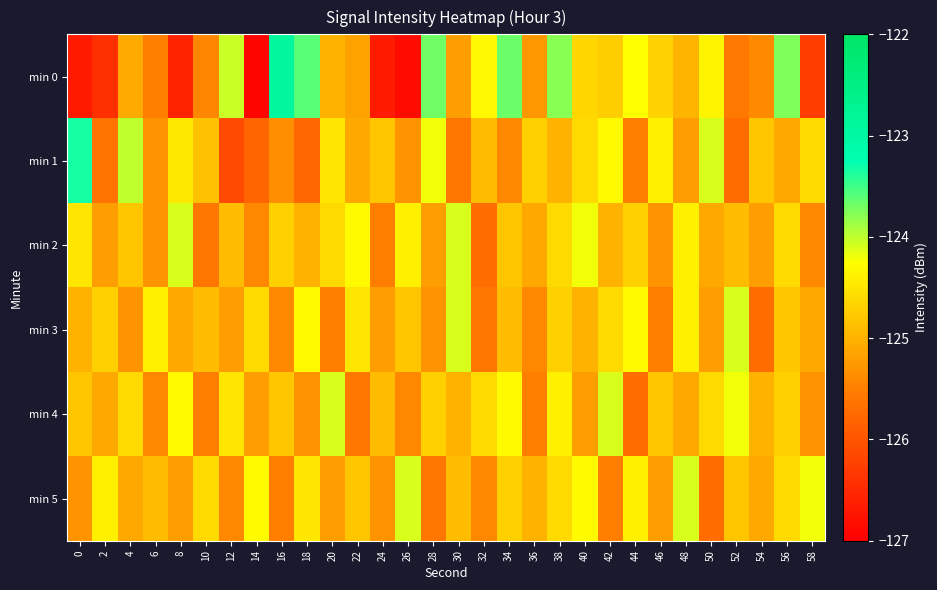

Rank the series at 0 from highest to lowest value.

min 1, min 2, min 4, min 3, min 5, min 0